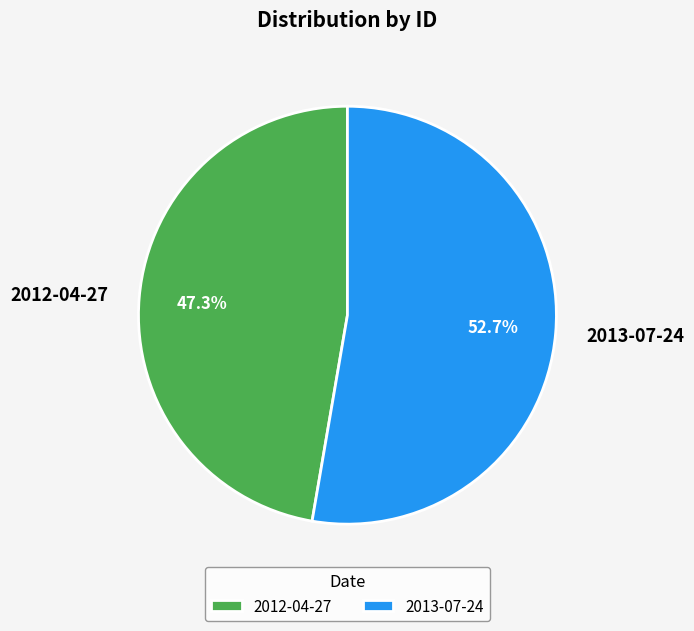

The 2012-04-27 slice represents 41% of the pie. True or false?

False